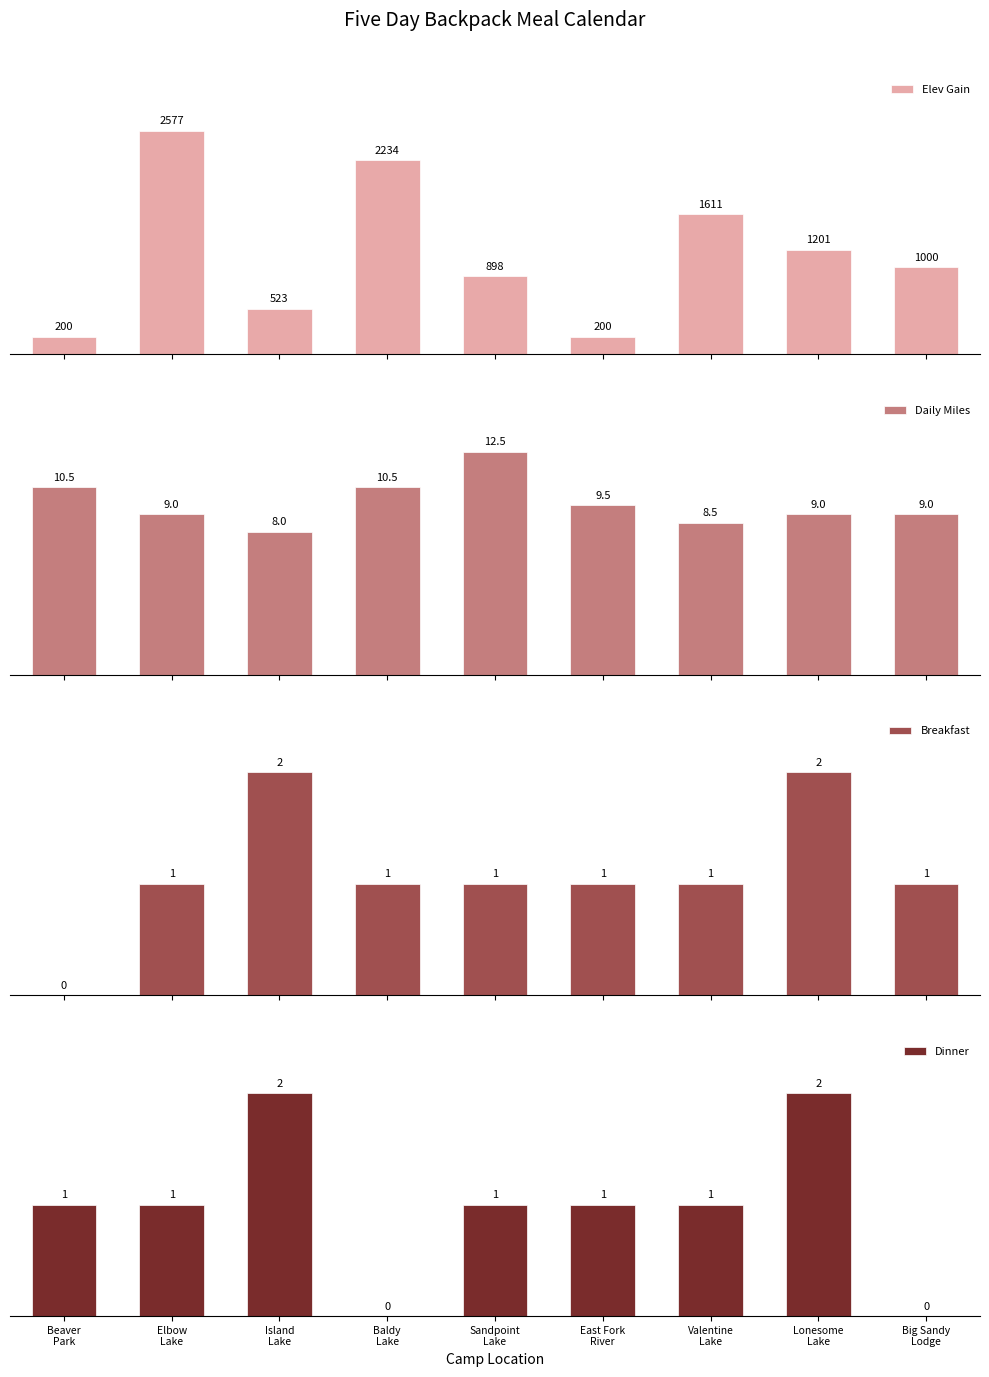

Count the Breakfast values in the range 1 to 2.

8